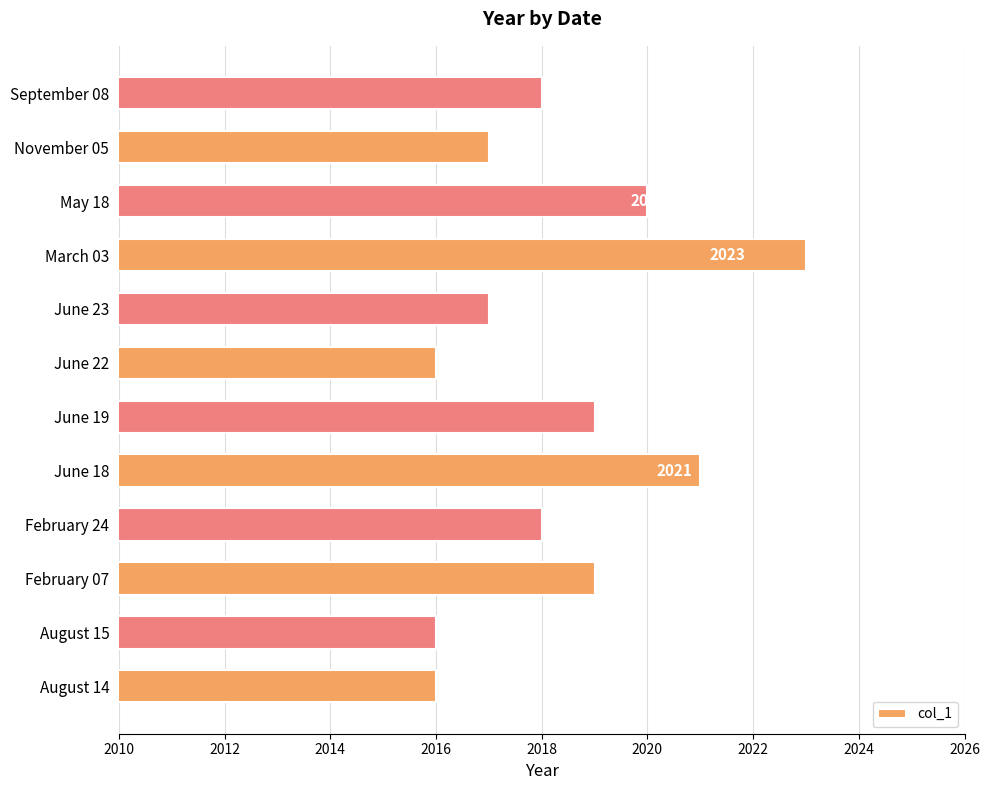

How many values are below 2018?

5